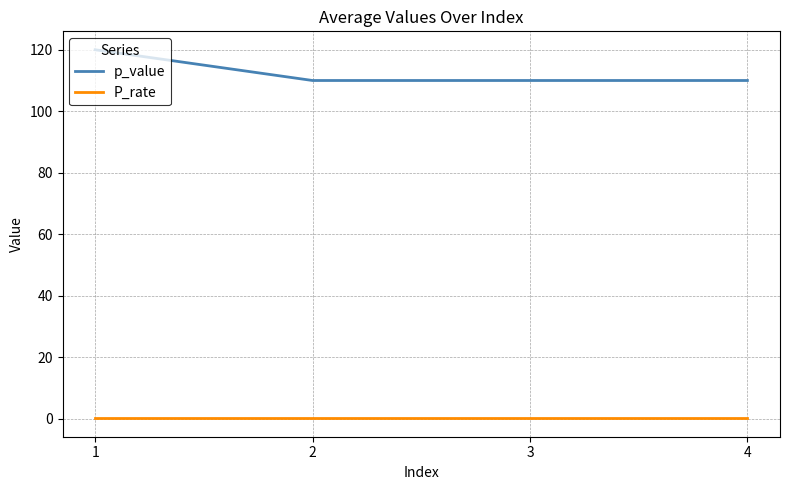

True or false: p_value and P_rate intersect in this chart.

False